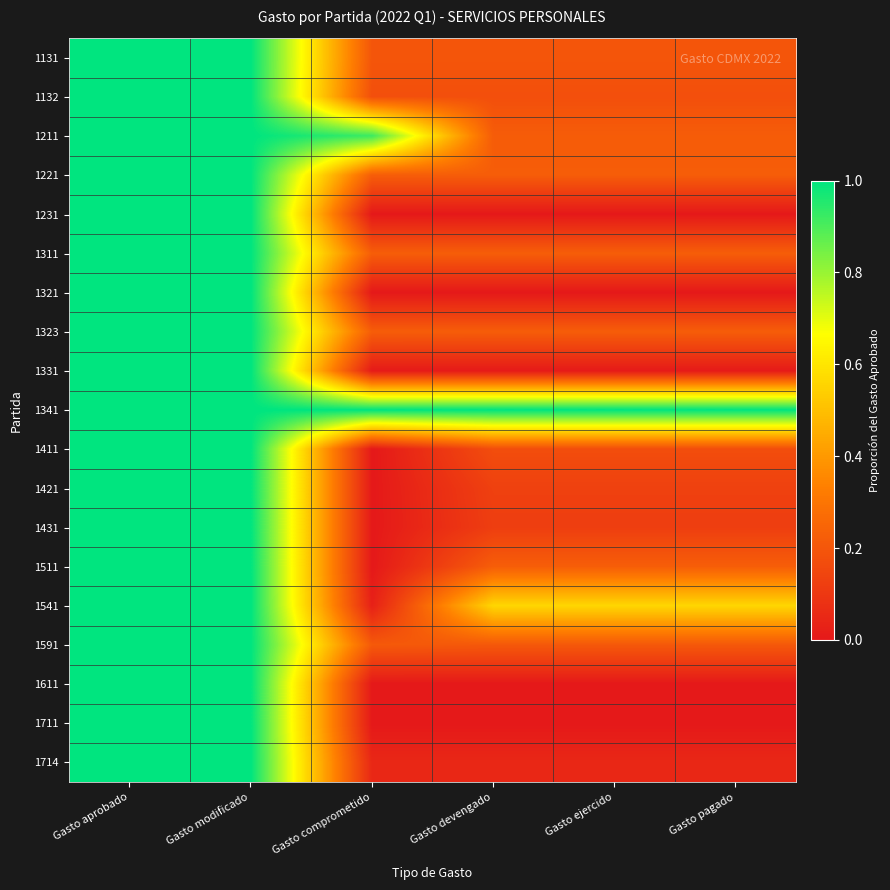

Which series has the widest spread of values?

1231